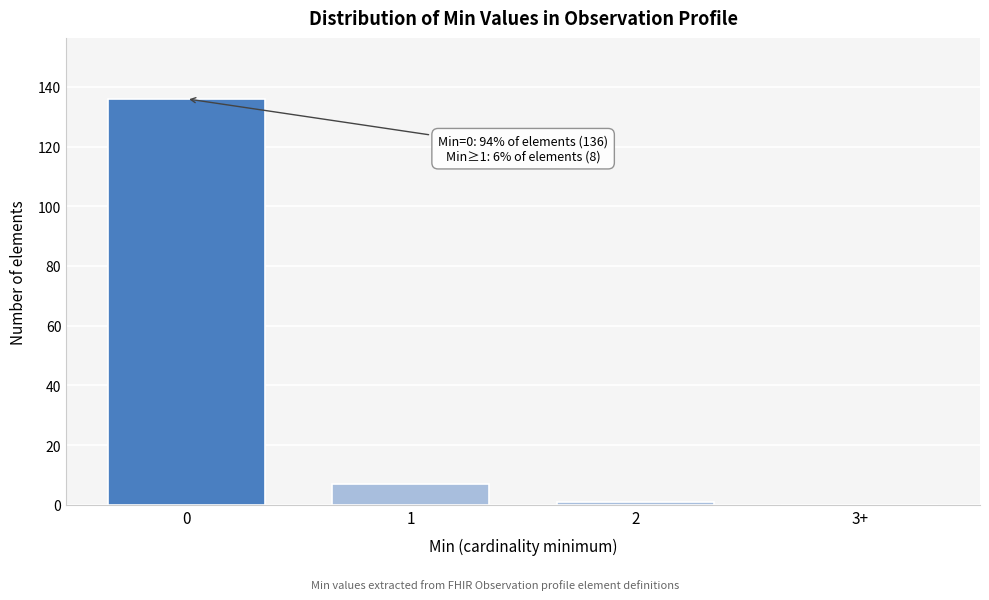

Reading left to right, extract all data points from this chart.

0=136	1=7	2=1	3+=0